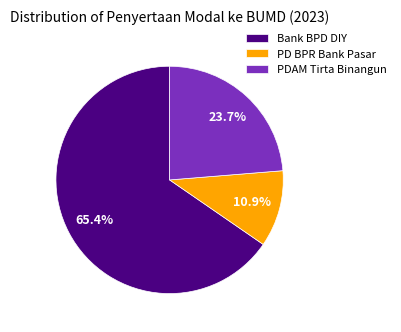

Is there any slice that represents more than half of the pie?

Yes